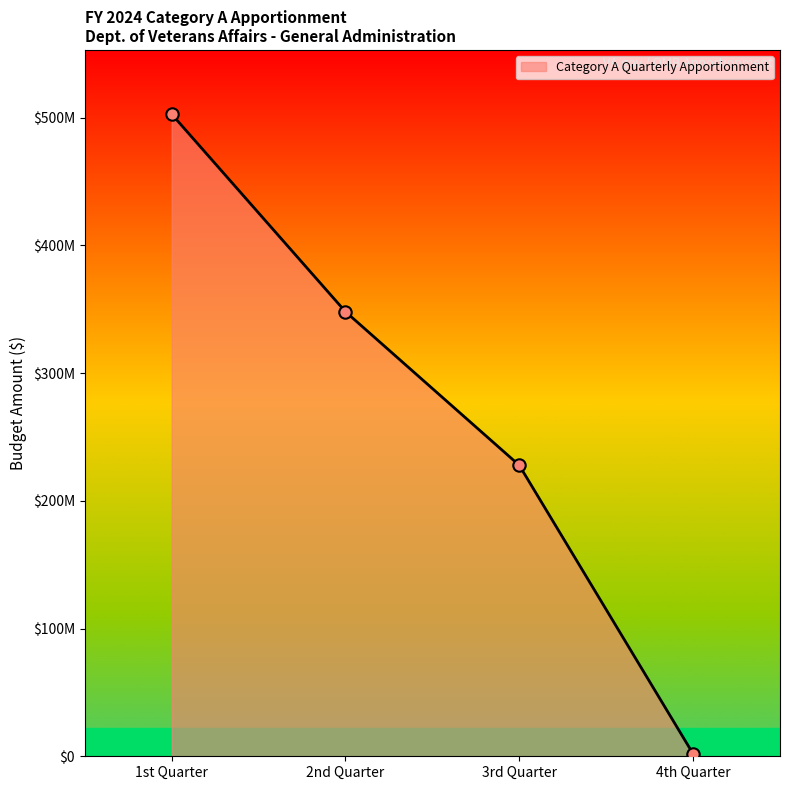

Approximately how many times larger is the value at 1st Quarter compared to 4th Quarter?

260.7